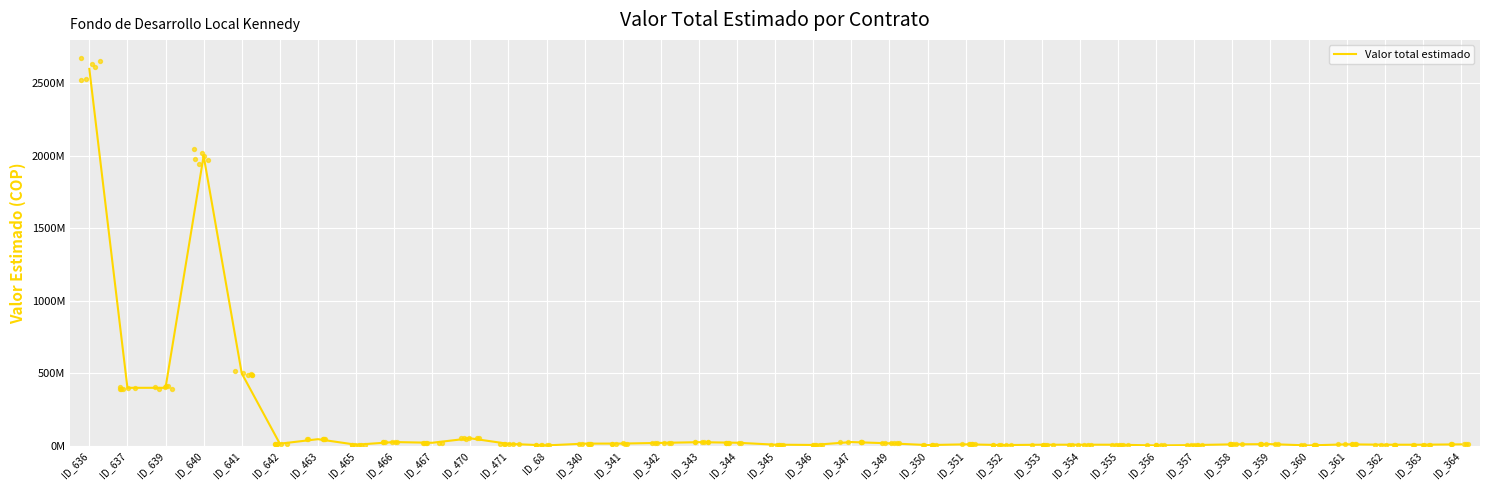

What is the change in value from ID_463 to ID_349?

-28600000